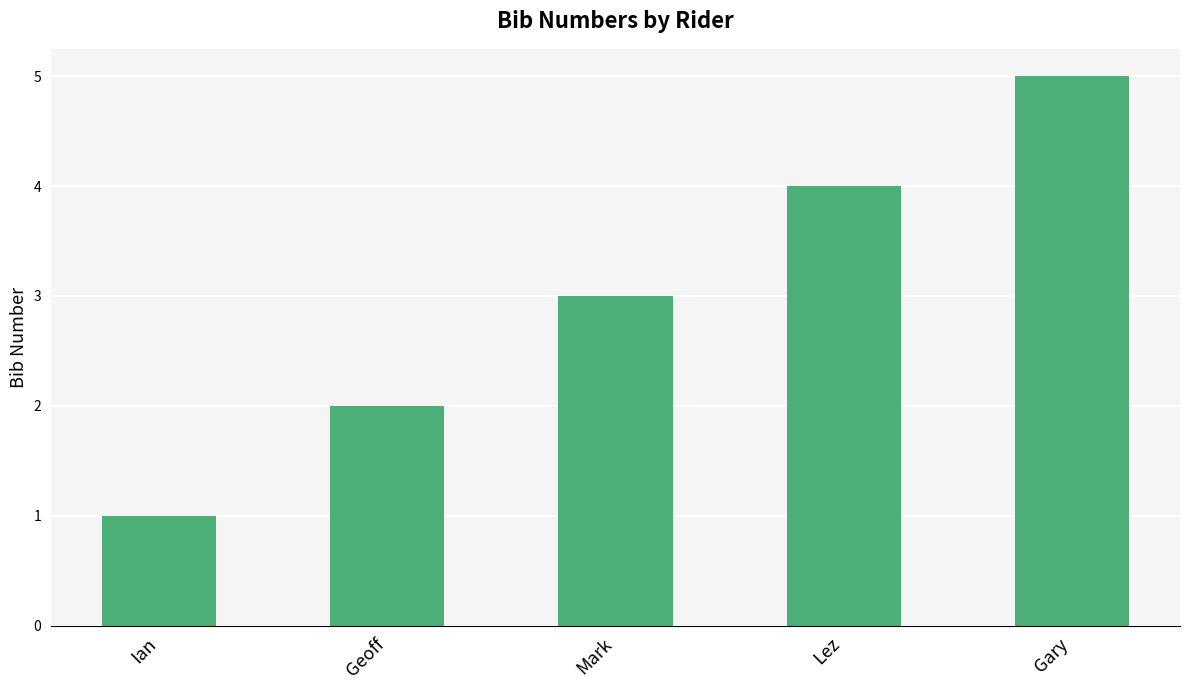

What value does the data have at Gary?

5